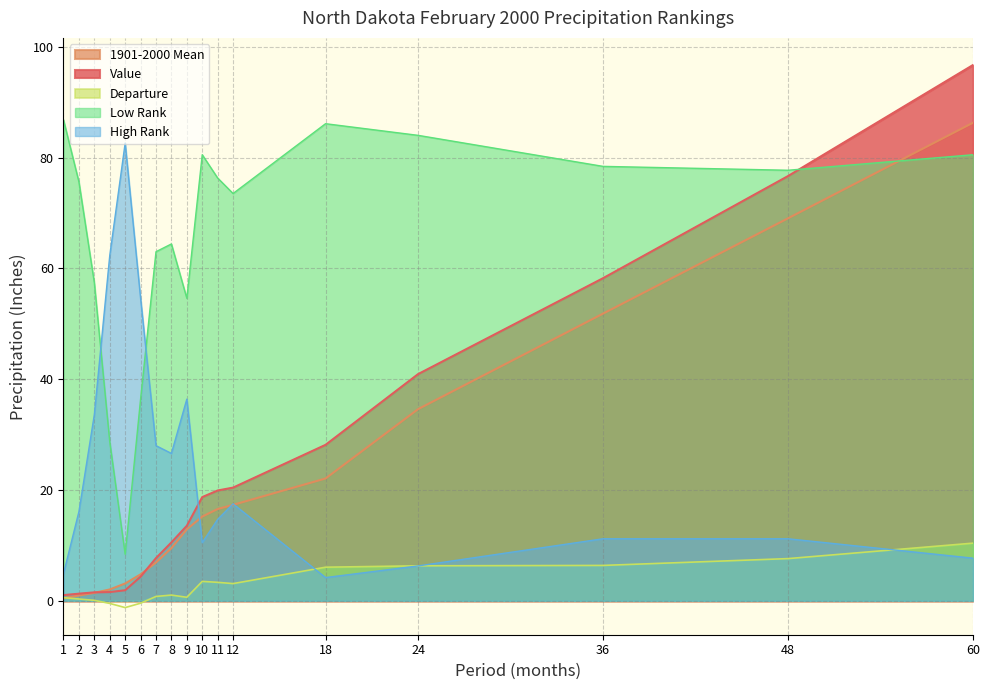

Between 5 and 9, which series saw the biggest shift?

Low Rank